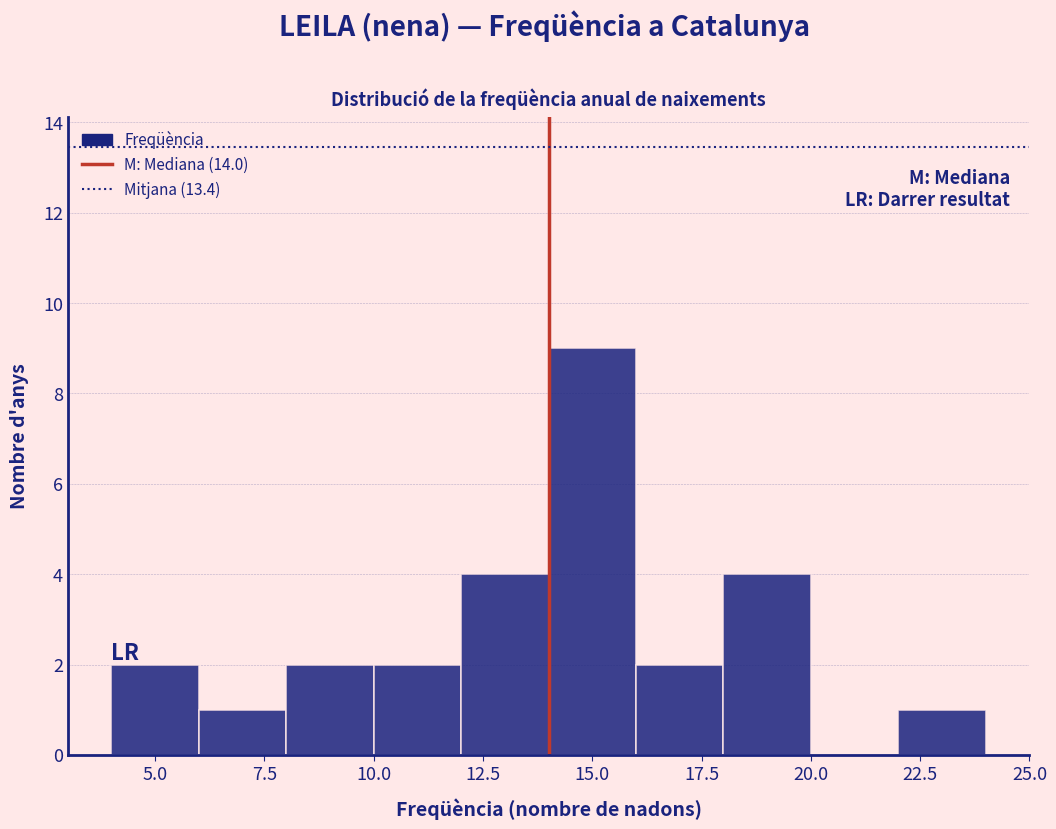

How tall is the bar that spans 4 to 6 on the x-axis? The values are not printed on the chart, so give them approximately, as read against the axis.

2